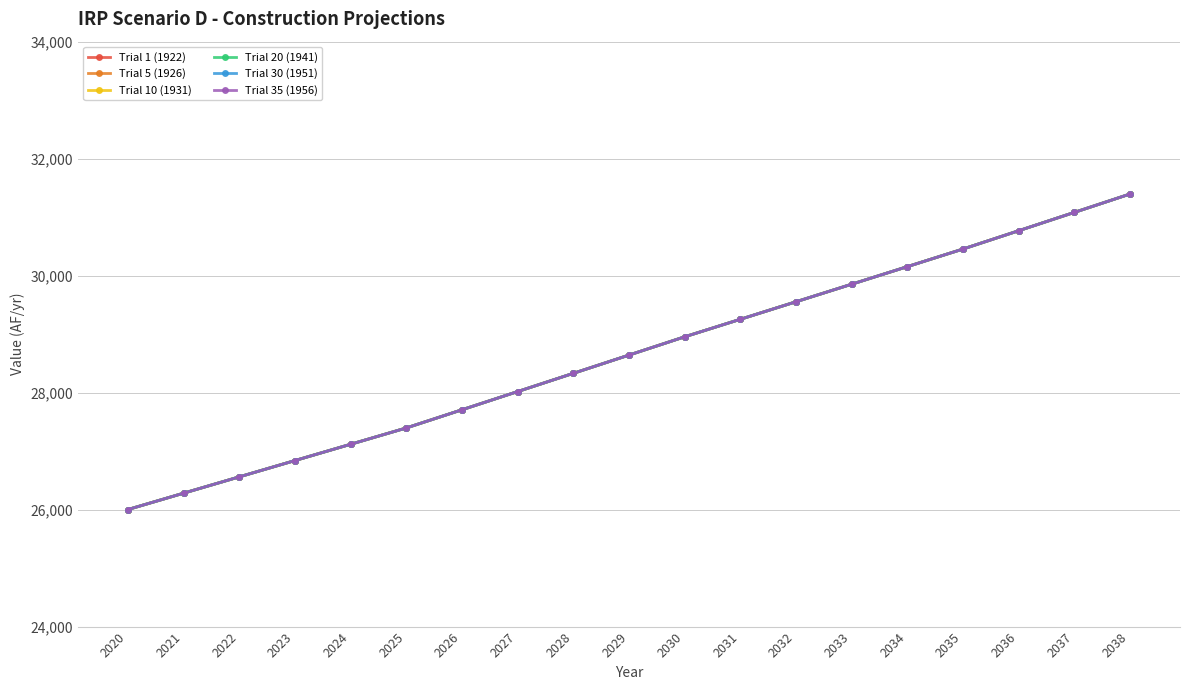

Is this an area chart (filled region under the line)?

No